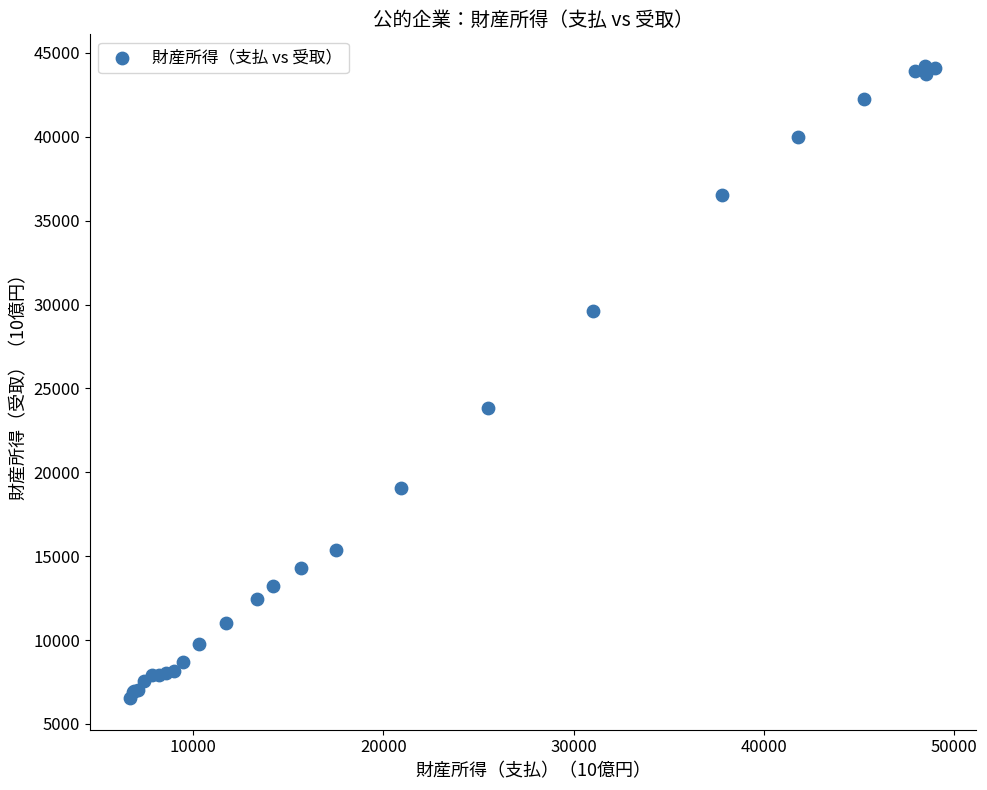

What Y value in the scatter plot is closest to 25383?

23845.0